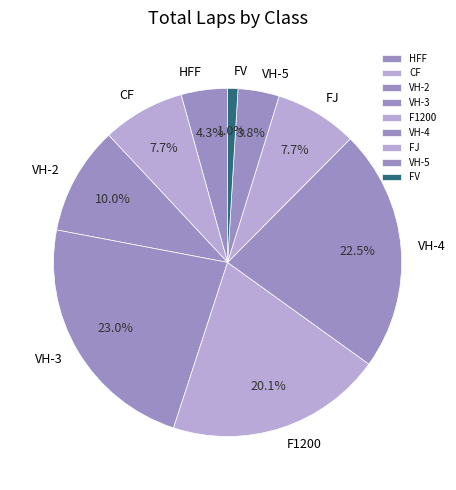

Between HFF and VH-4, which is larger?

VH-4